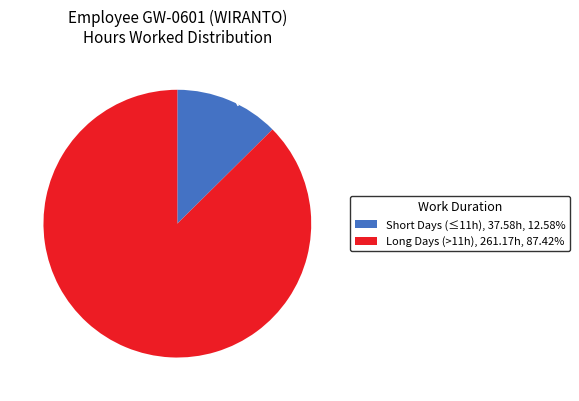

Rank the categories by value from highest to lowest.

Long Days, Short Days